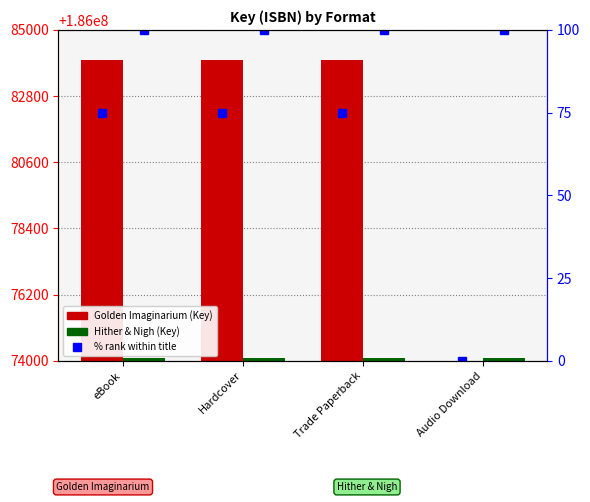

The % rank HN series shows 100 at Trade Paperback. True or false?

True